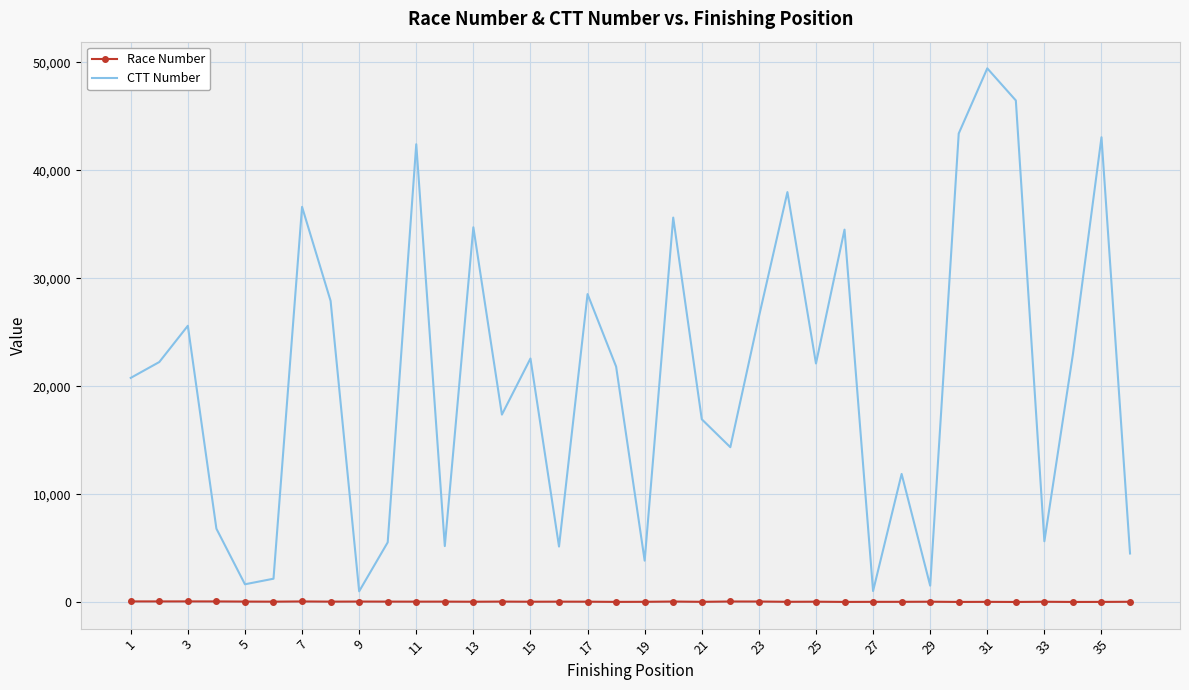

Which series has the largest total across all categories?

CTT Number